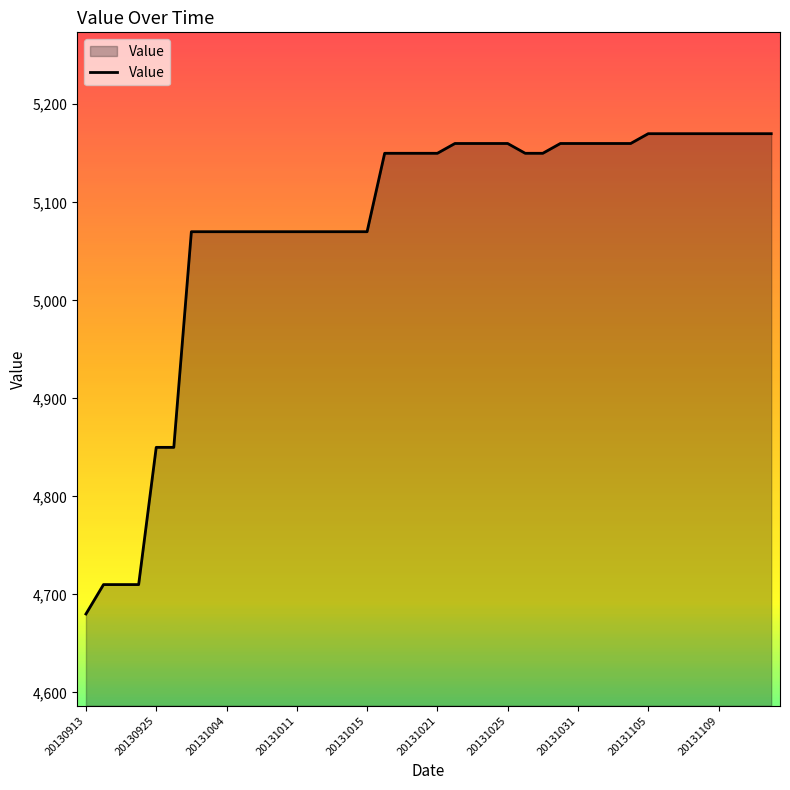

What is the minimum value shown in the chart?

4680